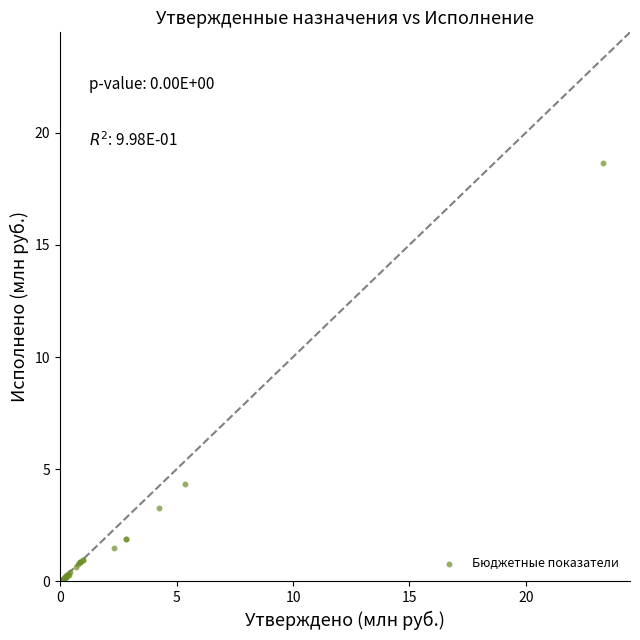

What Y value in the scatter plot is closest to 9?

4.3